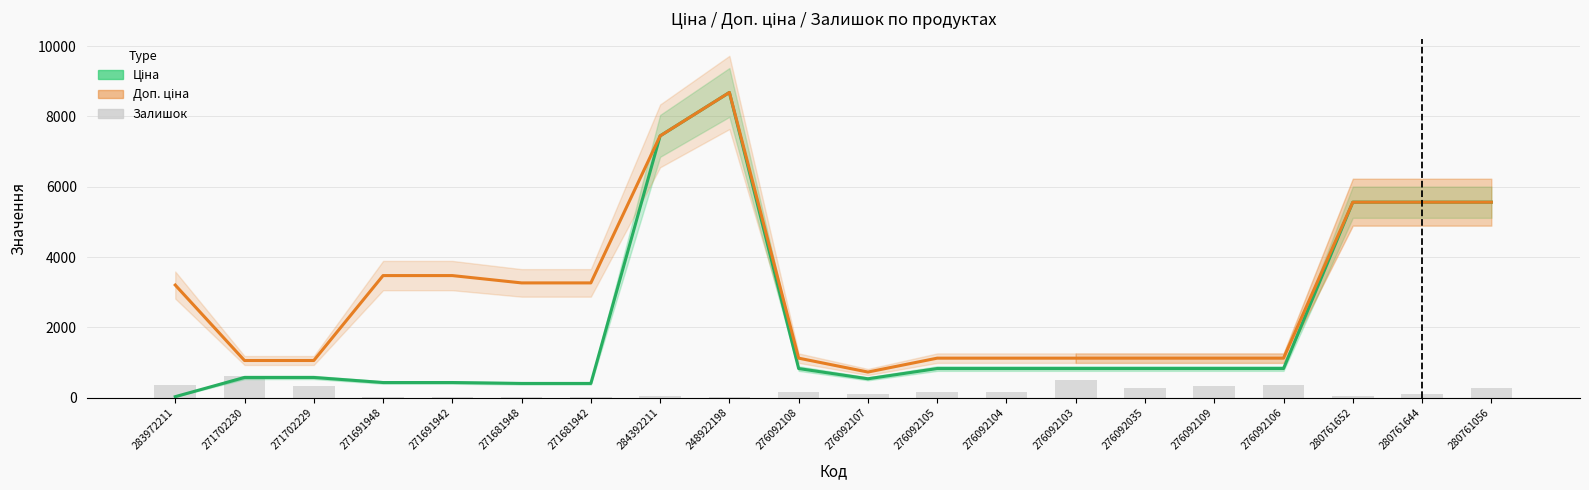

What is the average value of the Ціна series?

2102.0